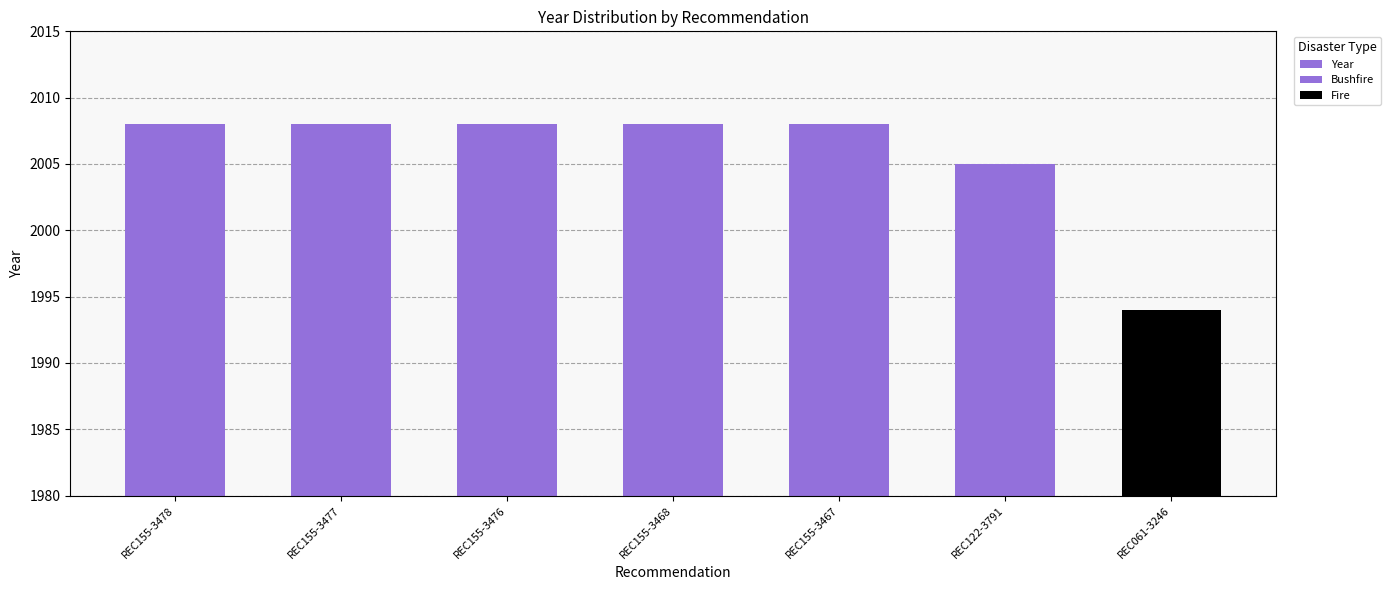

How many bars are there in total?

7